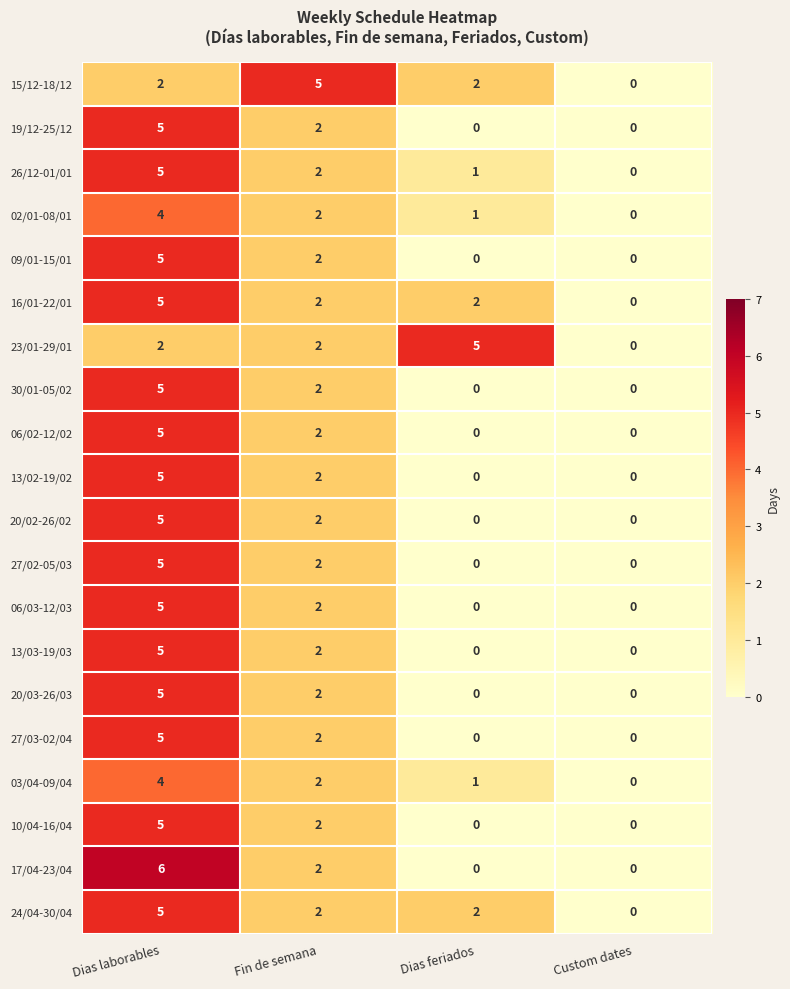

At which category is the sum across all series the highest?

Dias laborables